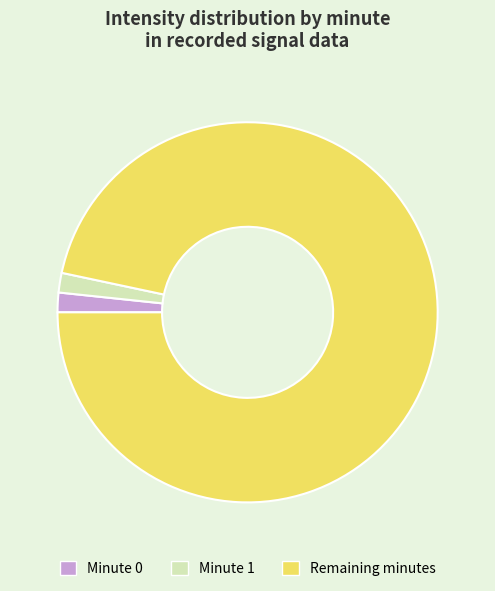

Does any single category account for the majority?

Yes